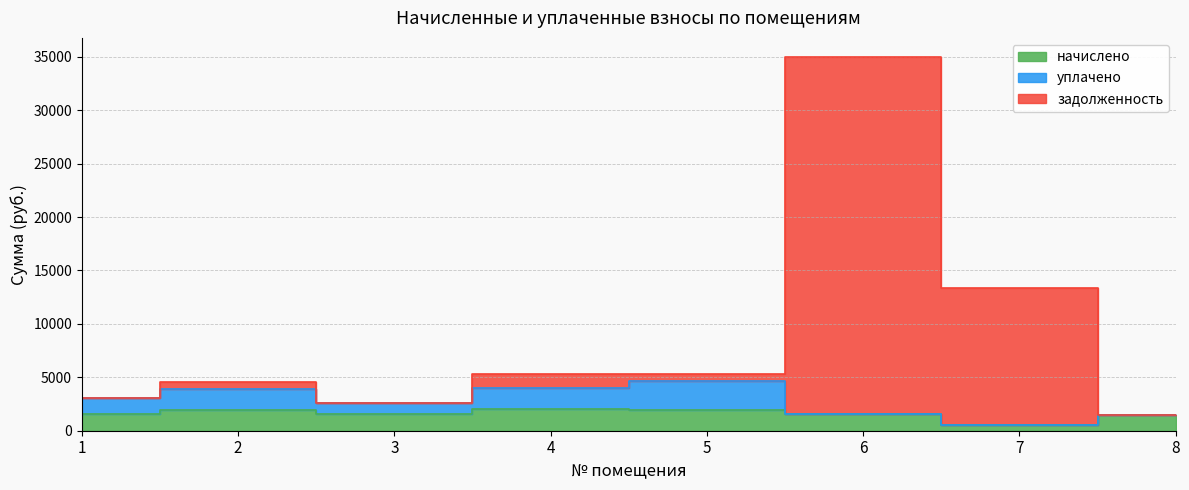

At how many categories does at least one series exceed 22163?

1